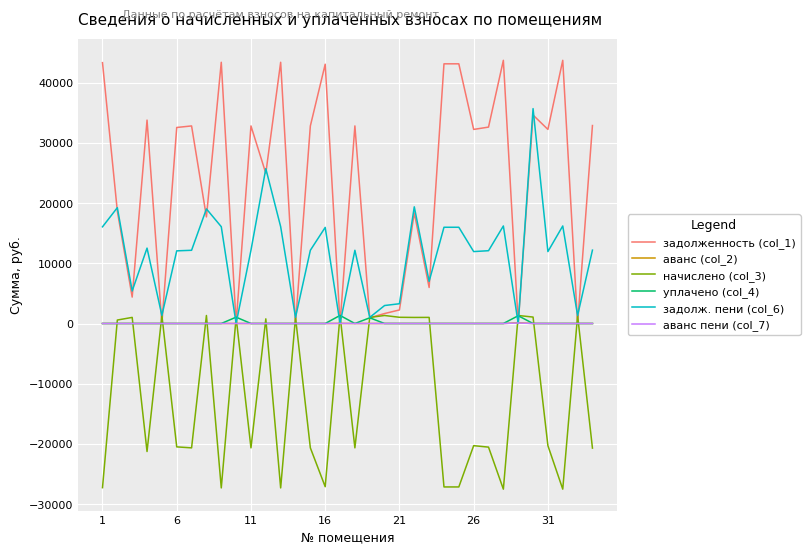

Which series has the largest total across all categories?

задолженность (col_1)